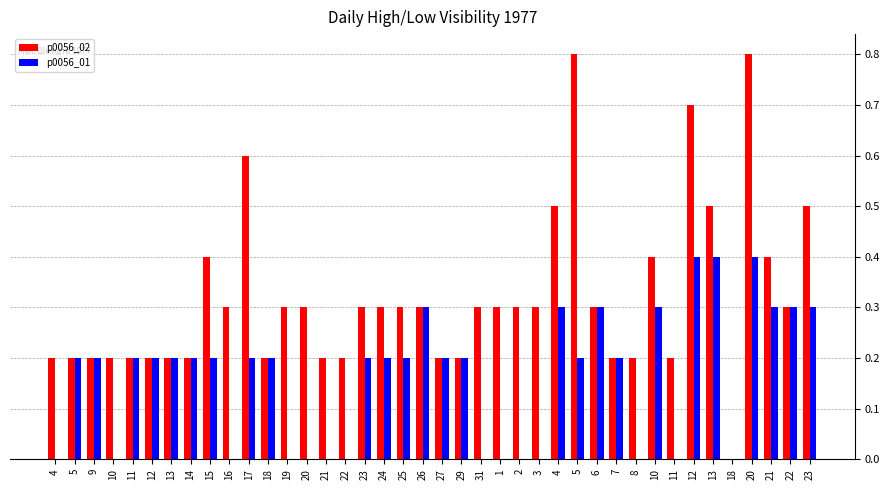

Reading left to right, transcribe all the data shown in this chart.

p0056_02: 4=0.2	5=0.2	9=0.2	10=0.2	11=0.2	12=0.2	13=0.2	14=0.2	15=0.4	16=0.3	17=0.6	18=0.2	19=0.3	20=0.3	21=0.2	22=0.2	23=0.3	24=0.3	25=0.3	26=0.3	27=0.2	29=0.2	31=0.3	1=0.3	2=0.3	3=0.3	4=0.5	5=0.8	6=0.3	7=0.2	8=0.2	10=0.4	11=0.2	12=0.7	13=0.5	18=0.0	20=0.8	21=0.4	22=0.3	23=0.5
p0056_01: 4=0.0	5=0.2	9=0.2	10=0.0	11=0.2	12=0.2	13=0.2	14=0.2	15=0.2	16=0.0	17=0.2	18=0.2	19=0.0	20=0.0	21=0.0	22=0.0	23=0.2	24=0.2	25=0.2	26=0.3	27=0.2	29=0.2	31=0.0	1=0.0	2=0.0	3=0.0	4=0.3	5=0.2	6=0.3	7=0.2	8=0.0	10=0.3	11=0.0	12=0.4	13=0.4	18=0.0	20=0.4	21=0.3	22=0.3	23=0.3